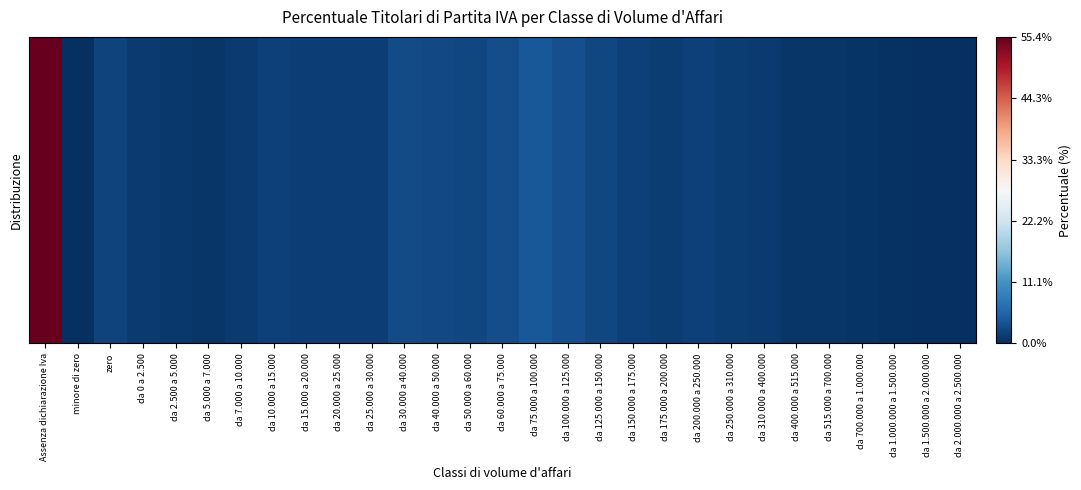

How many series are shown in this chart?

7